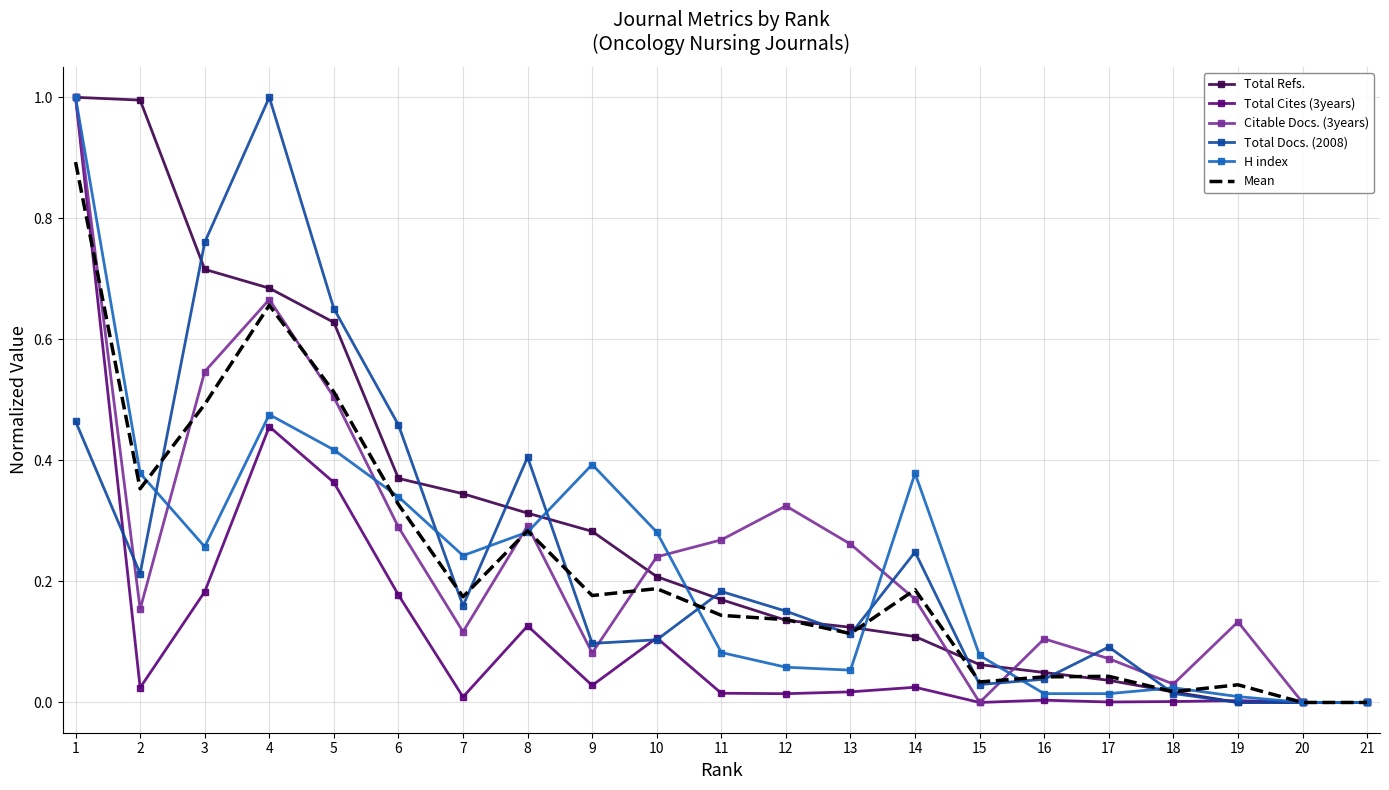

Where is the first local maximum for H index?

4